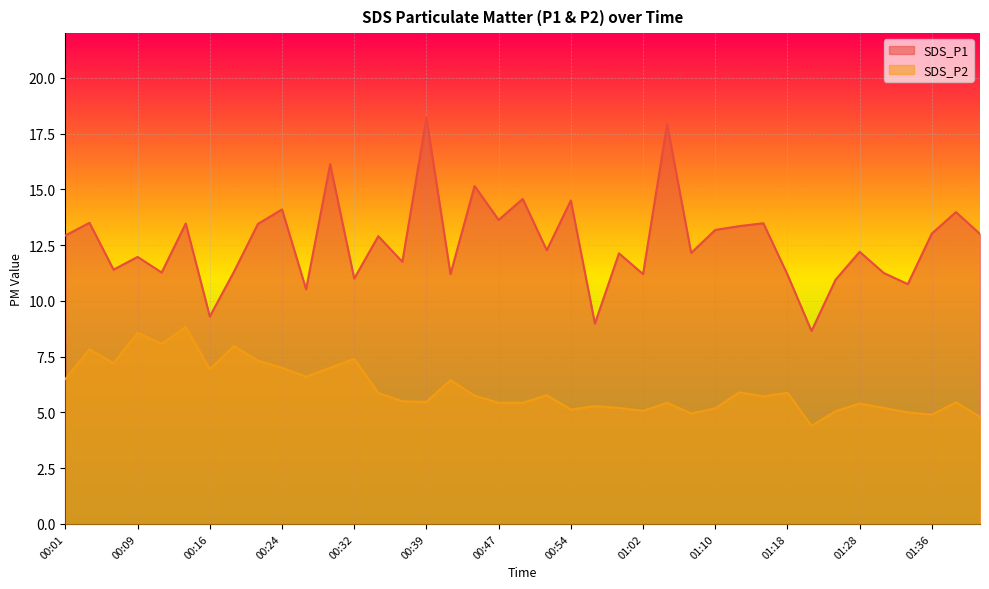

What is the value of the SDS_P2 point at the 11th from the left?

6.6